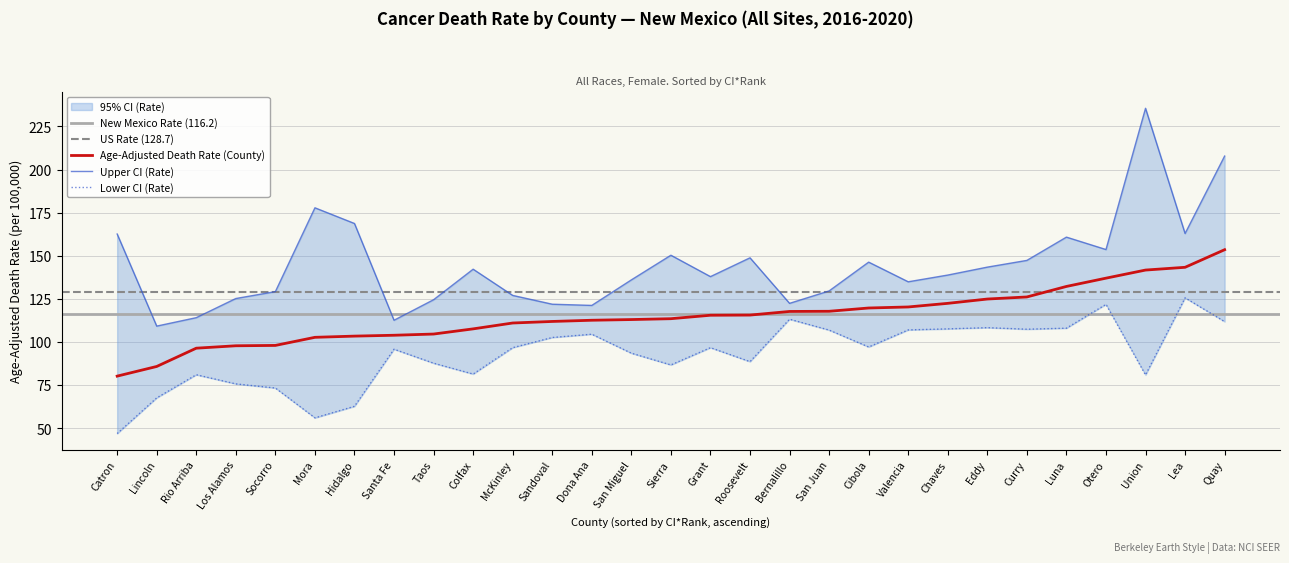

What is the average value of the Lower CI (Rate) series?

92.9